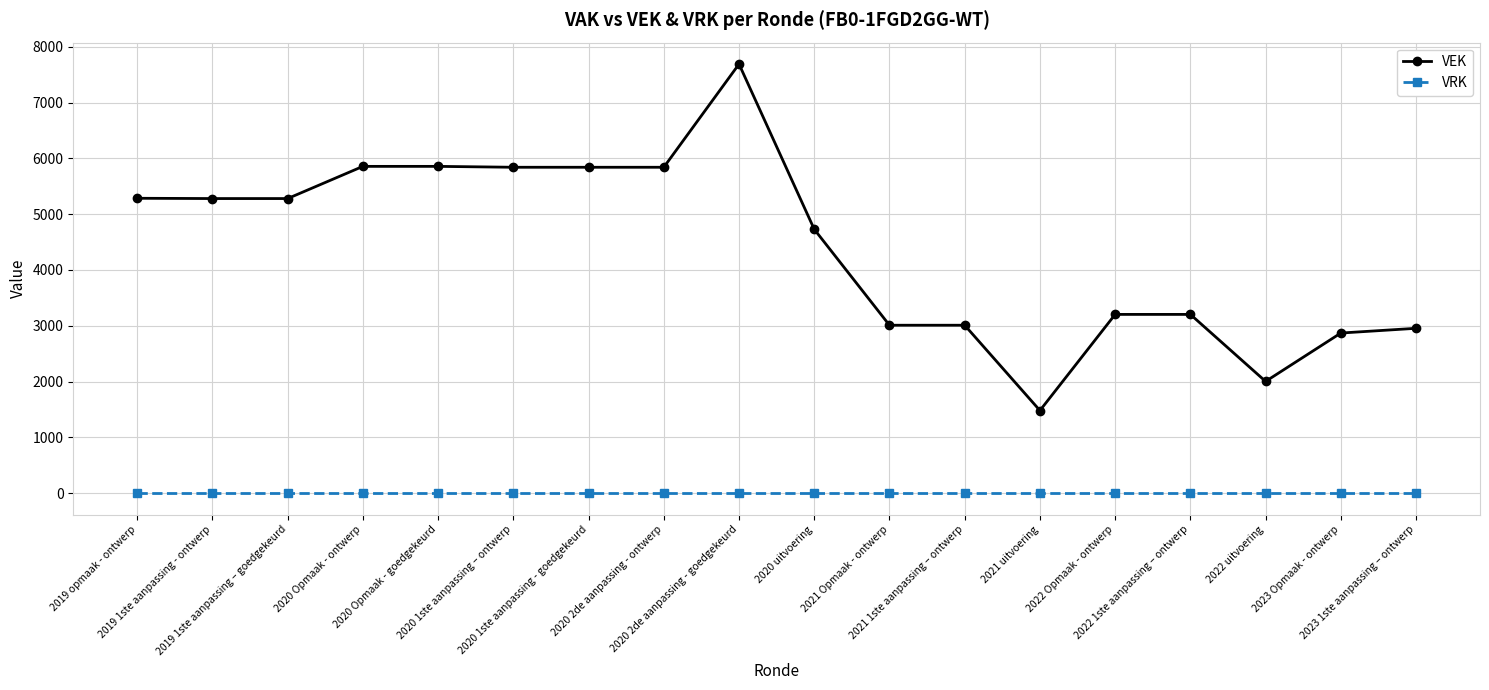

What is the value of the VEK point at the 11th from the left?

3009